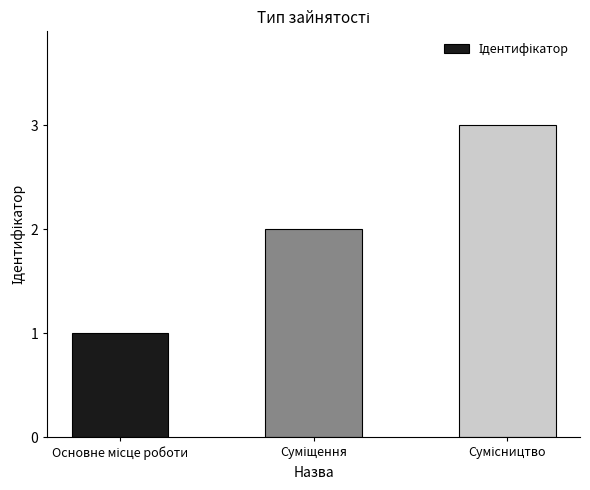

What is the average value?

2